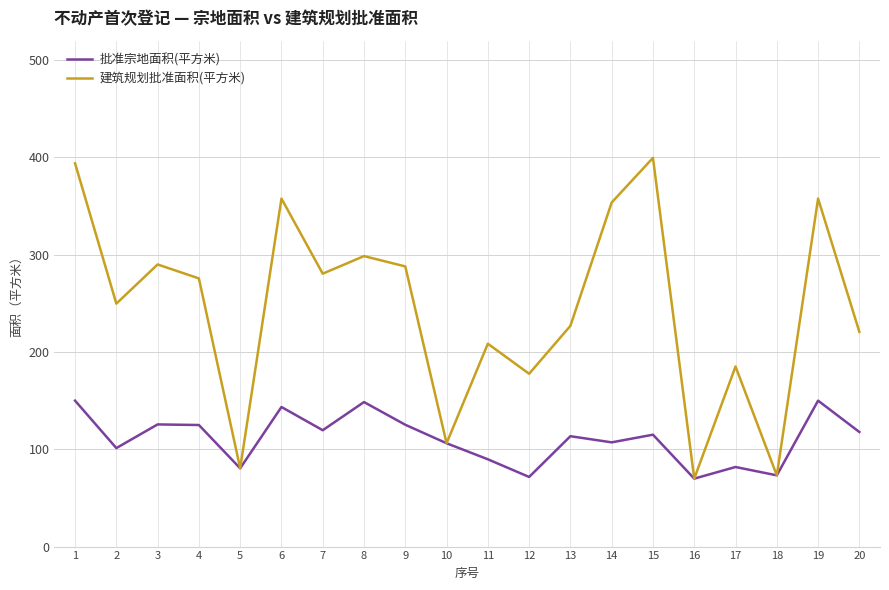

What is the maximum value for 建筑规划批准面积(平方米)?

399.5